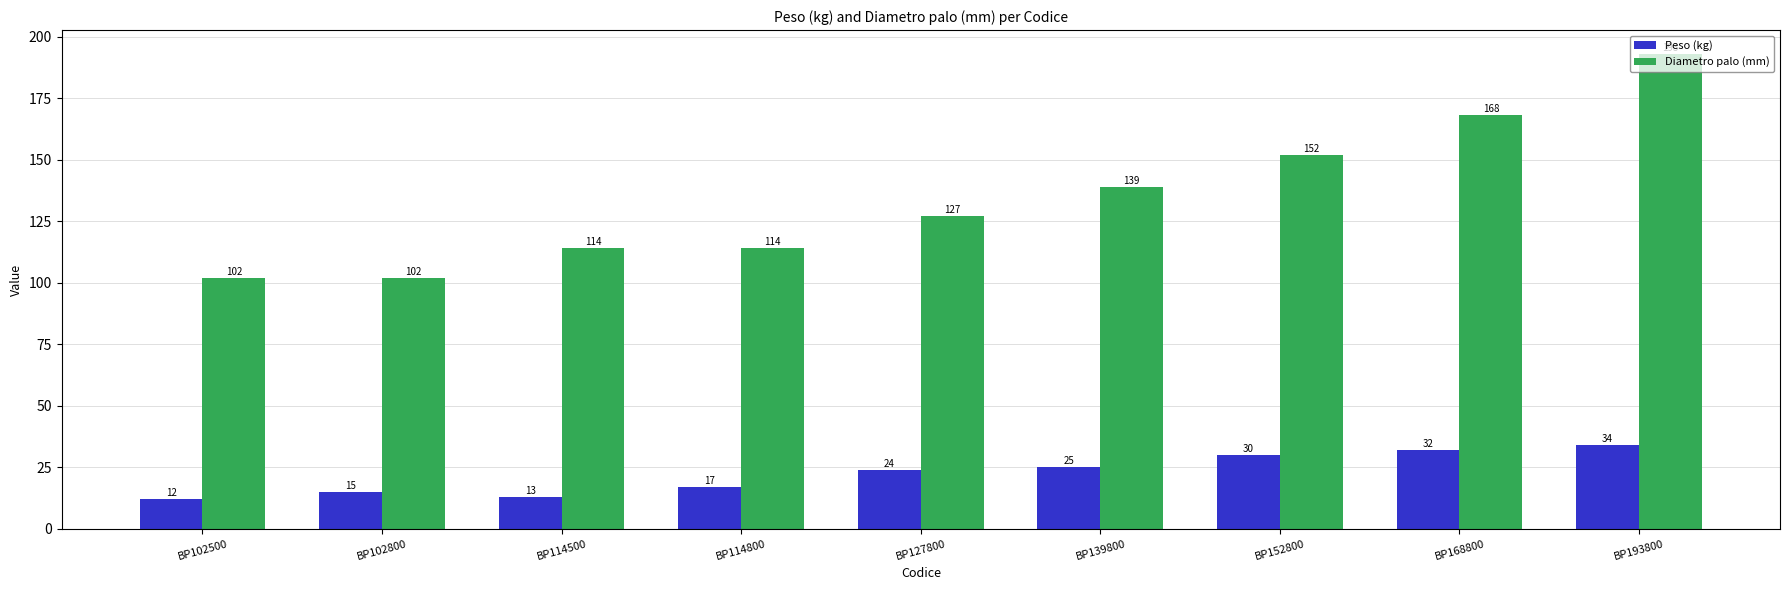

At which label is Peso (kg) closest to 23?

BP127800